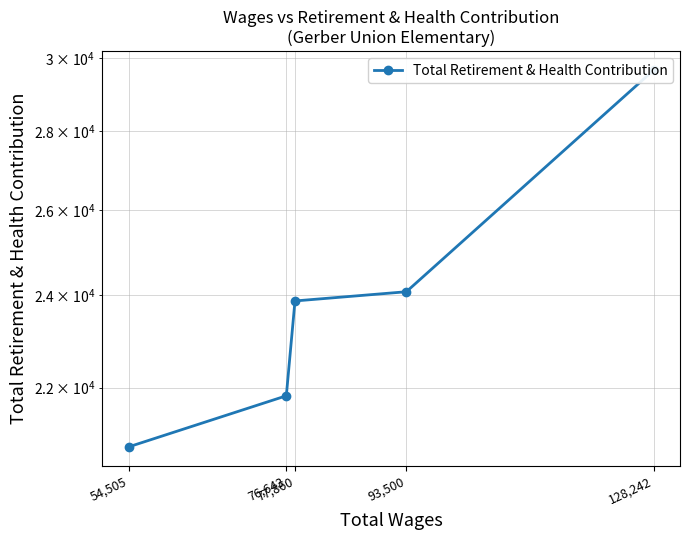

True or false: there are more than 2 points higher than both neighbors.

False